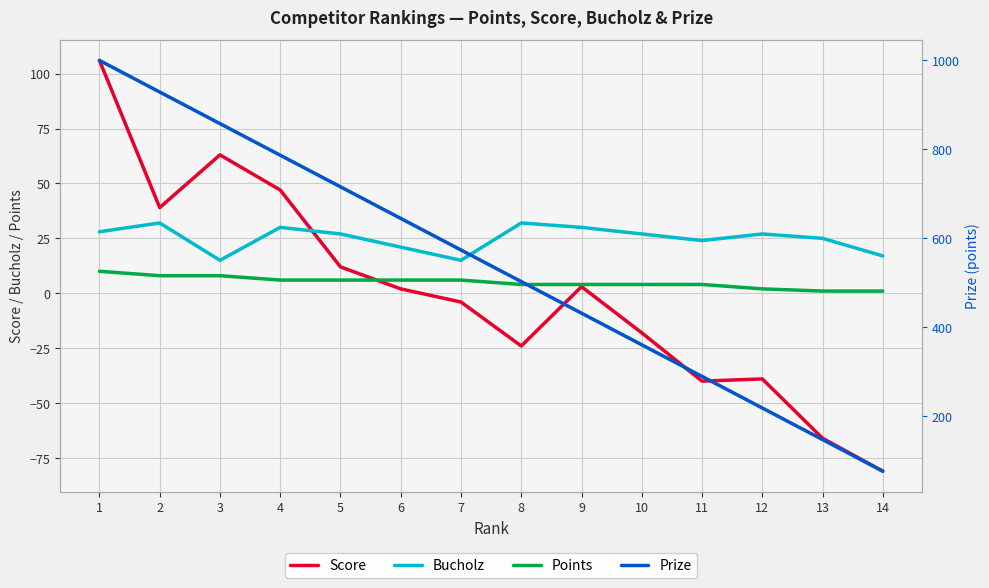

Between 13 and 1, which is larger?

1